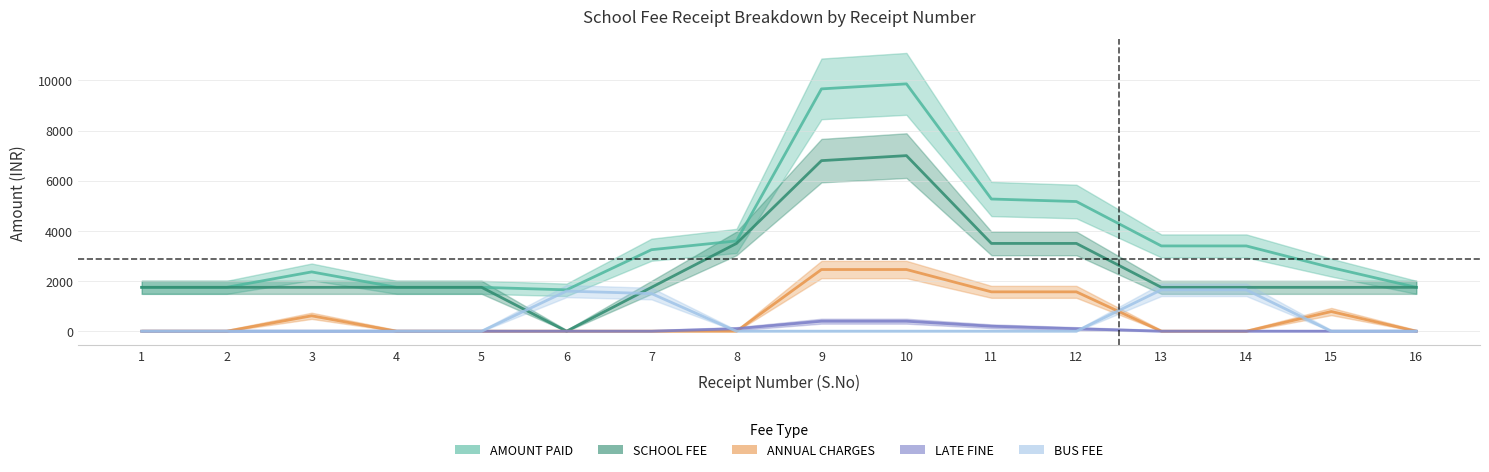

True or false: LATE FINE and ANNUAL CHARGES intersect in this chart.

True